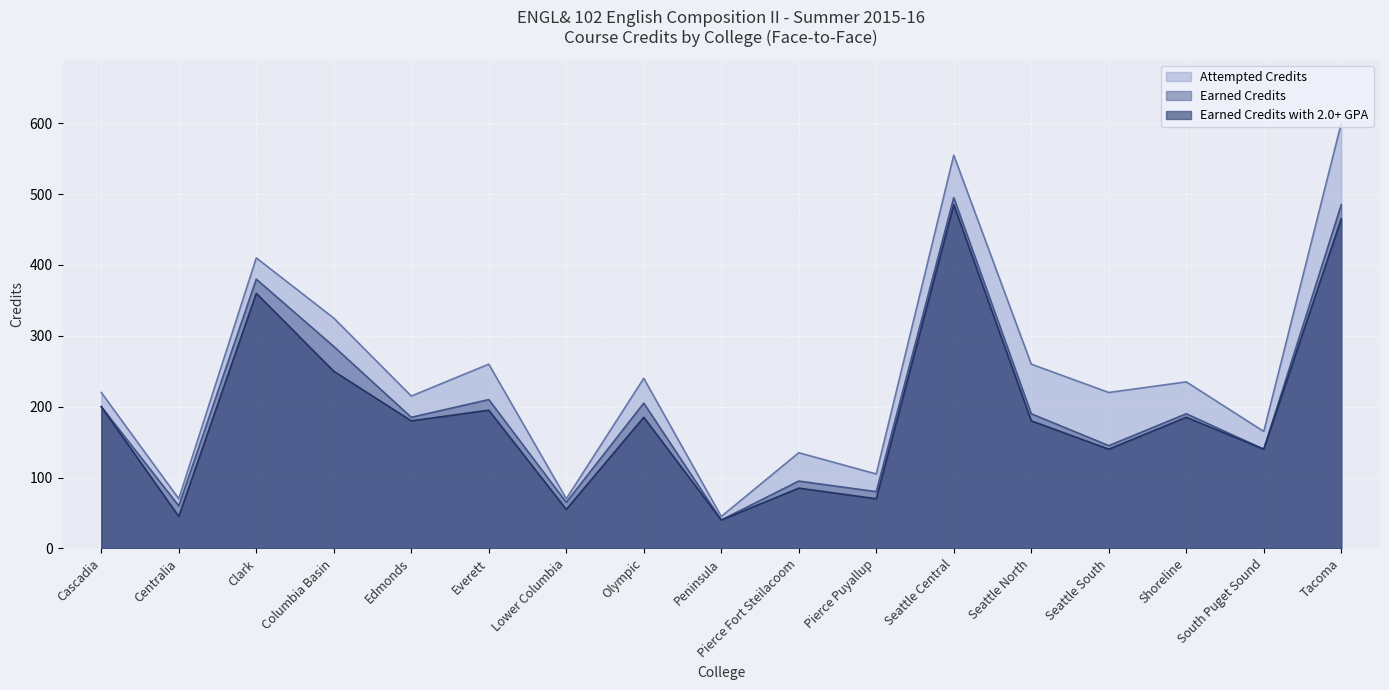

Rank the series at Tacoma from lowest to highest value.

Earned Credits with 2.0+ GPA, Earned Credits, Attempted Credits